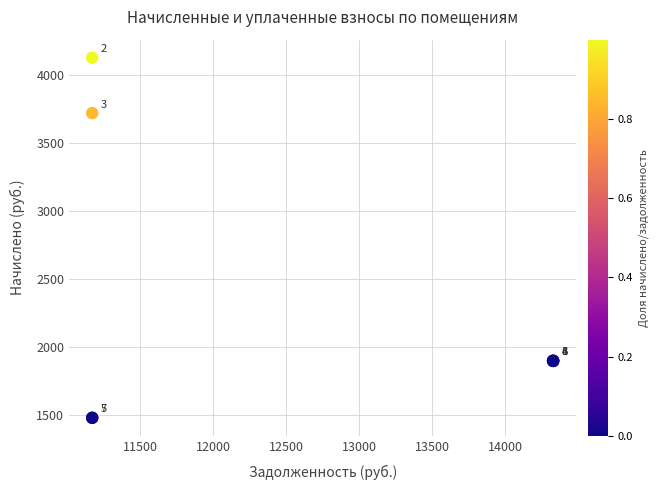

What Y value in the scatter plot is closest to 2803?

1898.3